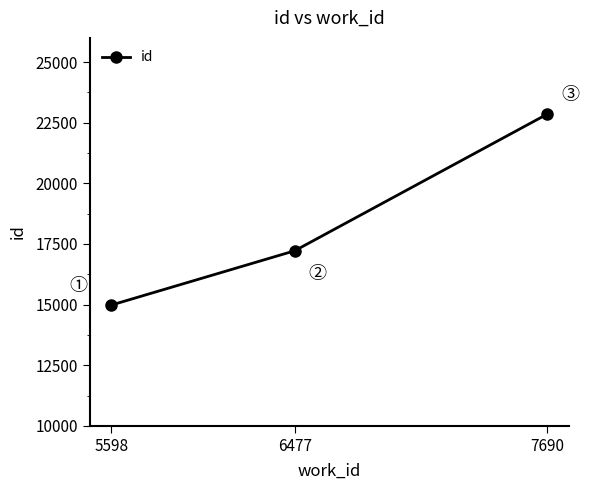

What is the difference between the maximum and minimum values?

7878